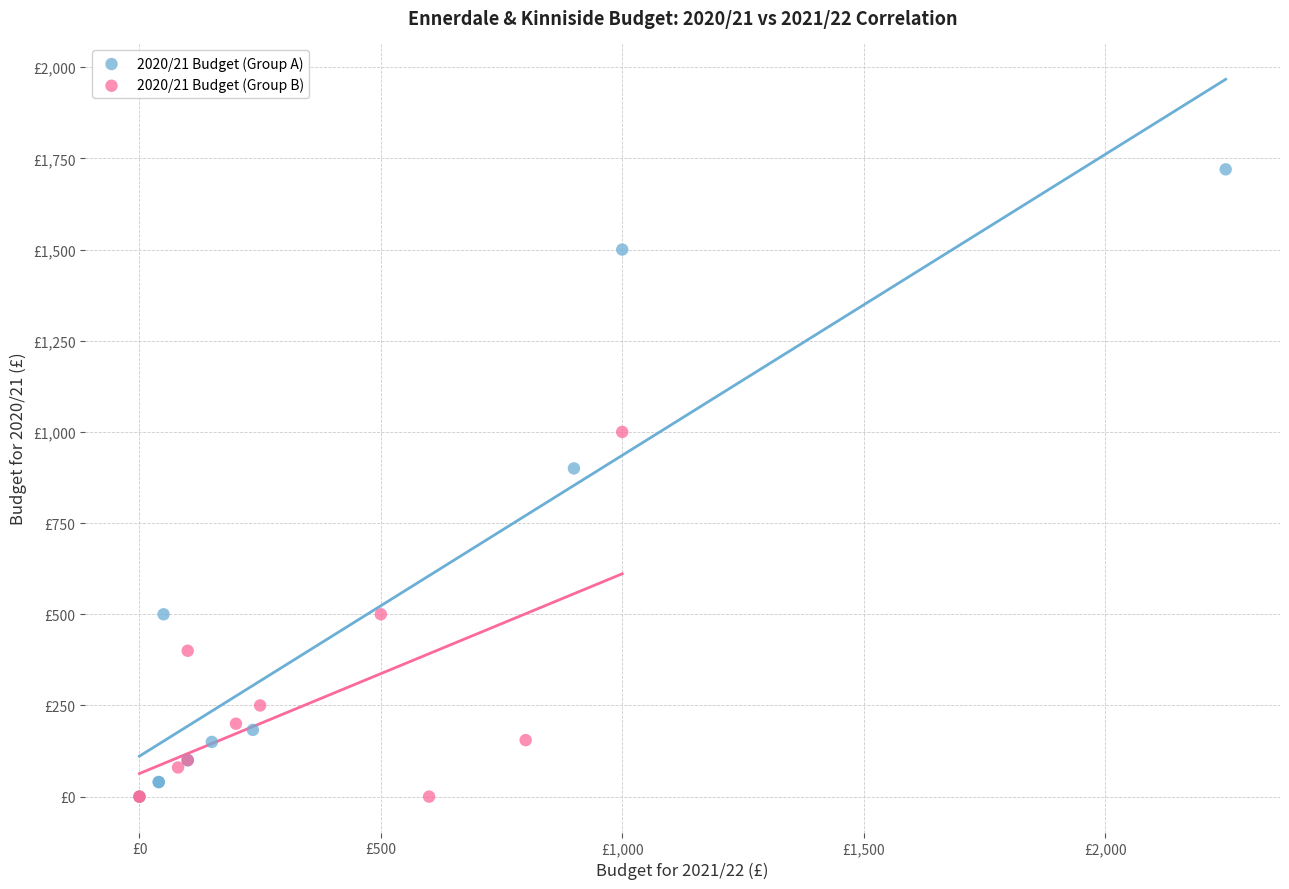

Which series contains the highest Y value?

2020/21 Budget (Group A)